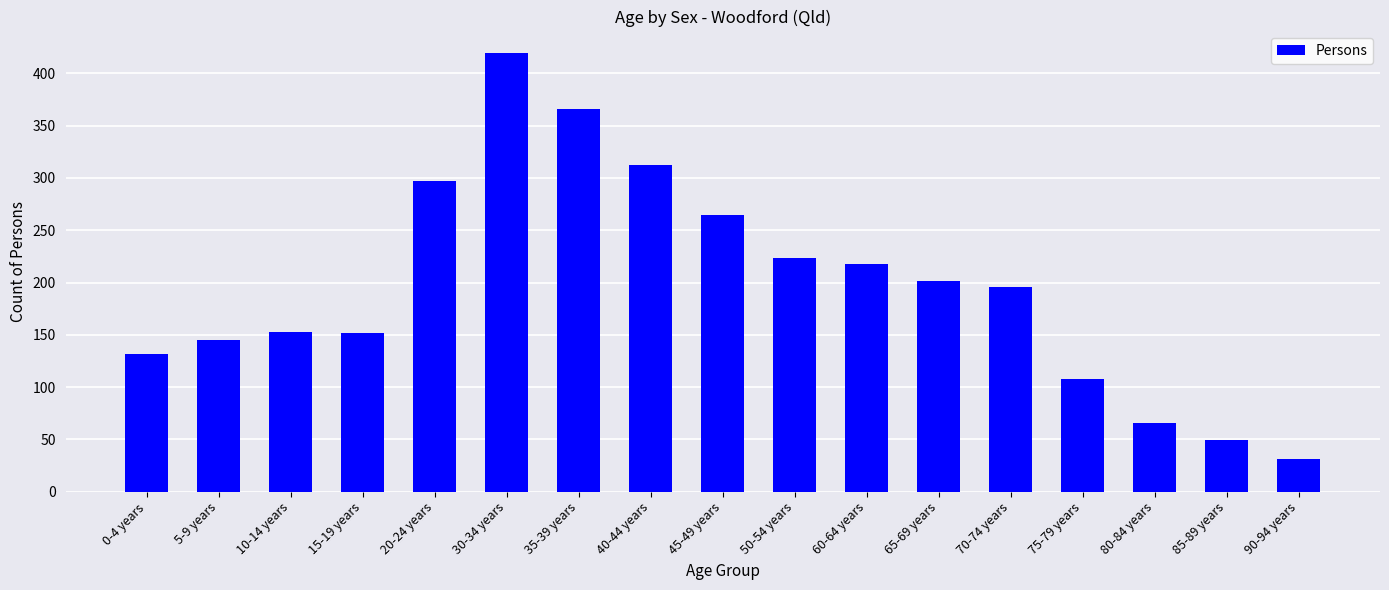

What is the difference between the second highest and second lowest values?

317